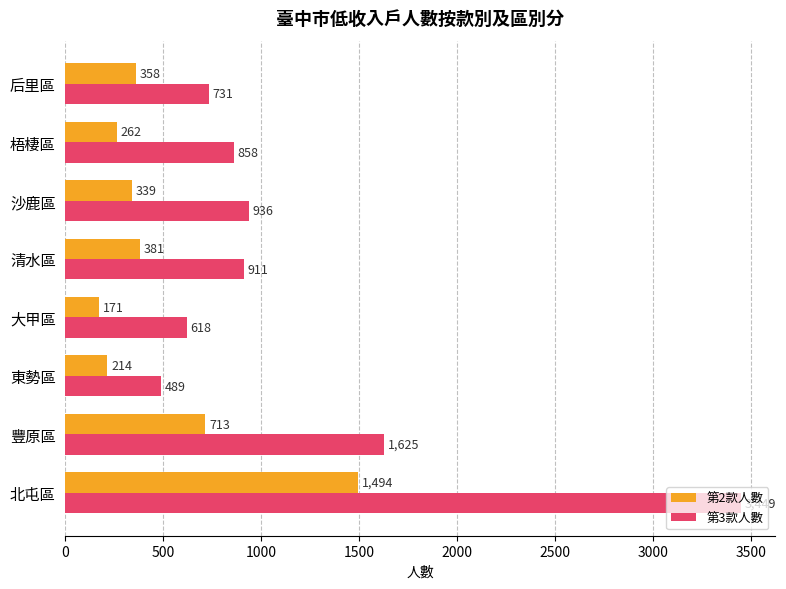

What are all the series names shown in the legend?

第2款人數, 第3款人數